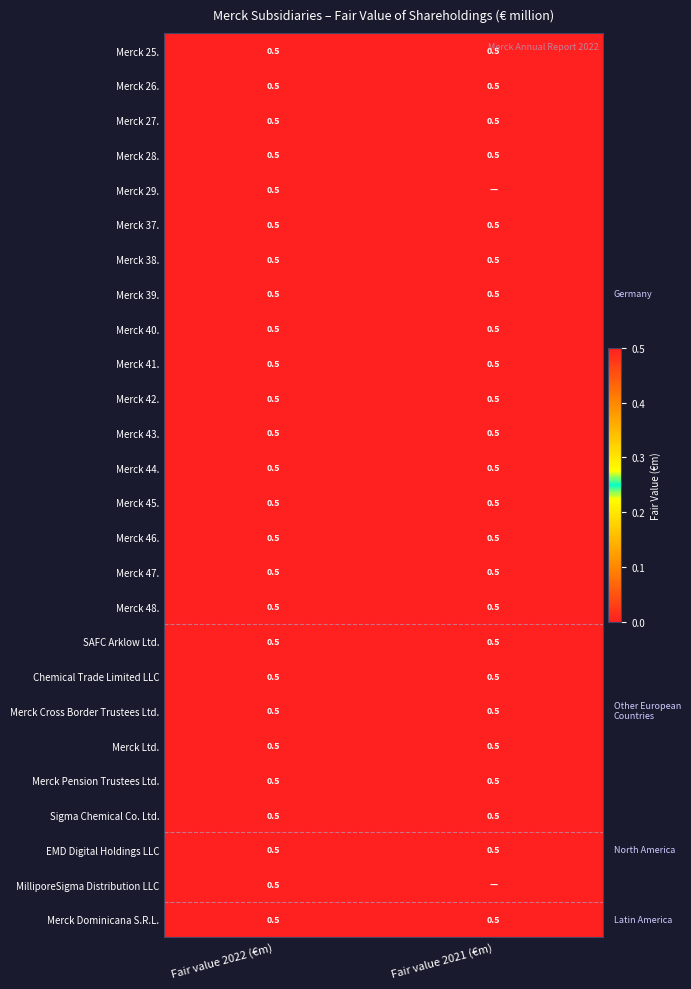

What value does the Merck 38. series have at Fair value 2022 (€m)?

0.5